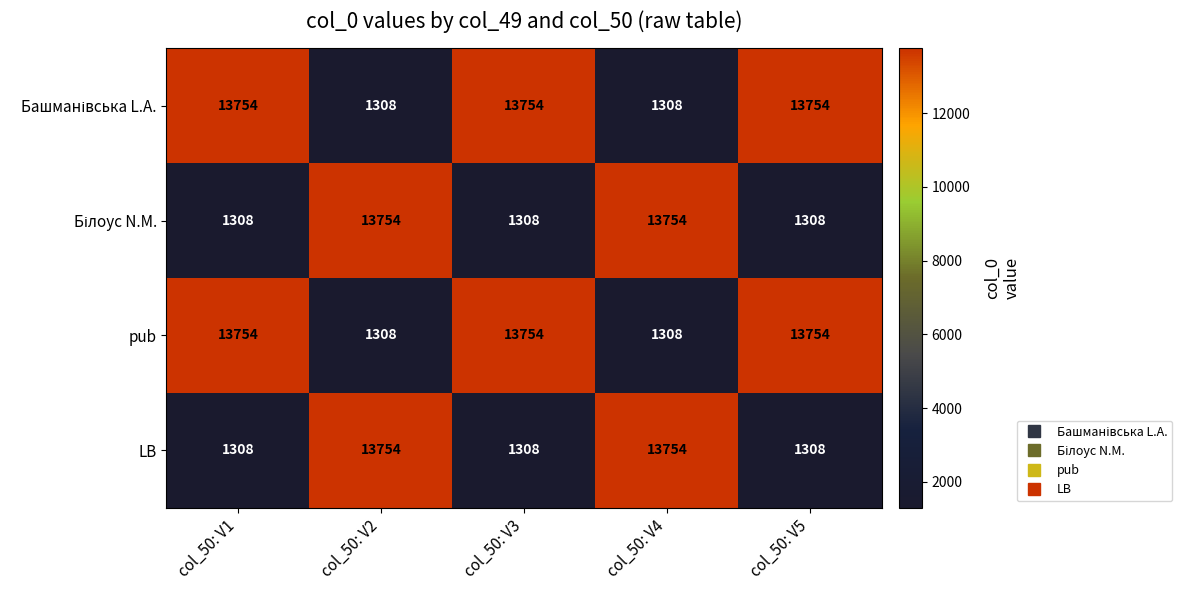

What is the spread (max minus min) of values at col_50: V5?

12446